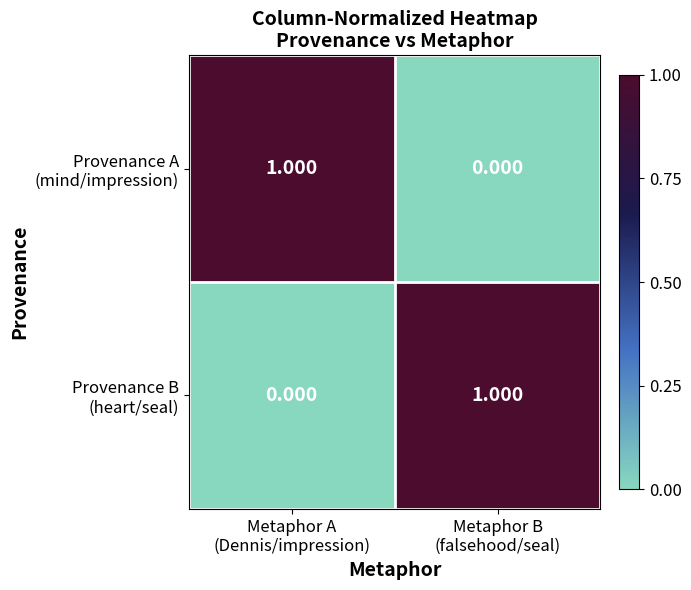

Which has a higher value, Metaphor A
(Dennis/impression) or Metaphor B
(falsehood/seal)?

Metaphor A
(Dennis/impression)